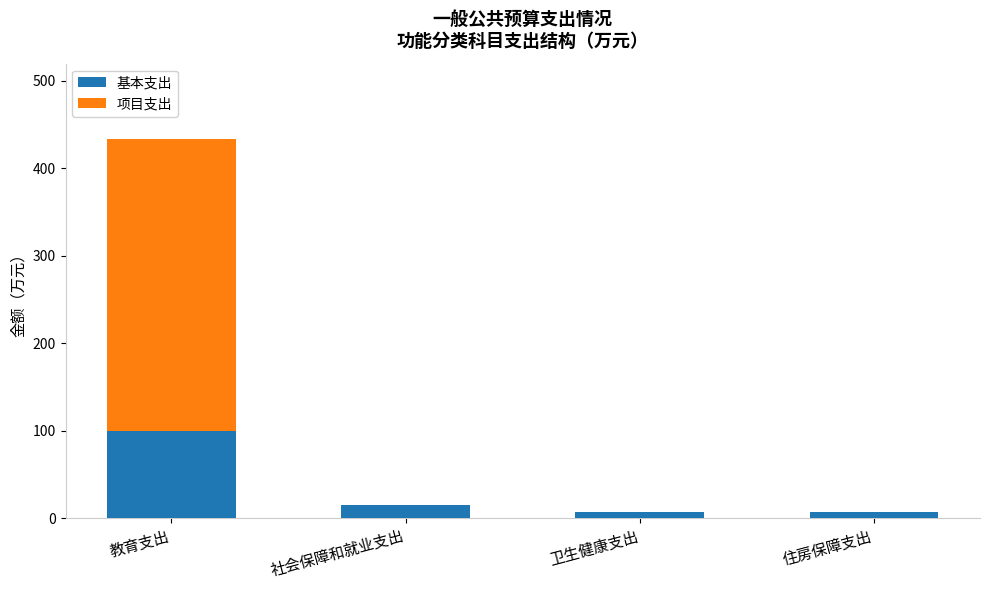

True or false: 基本支出 has a value of 14.7 at 社会保障和就业支出.

True